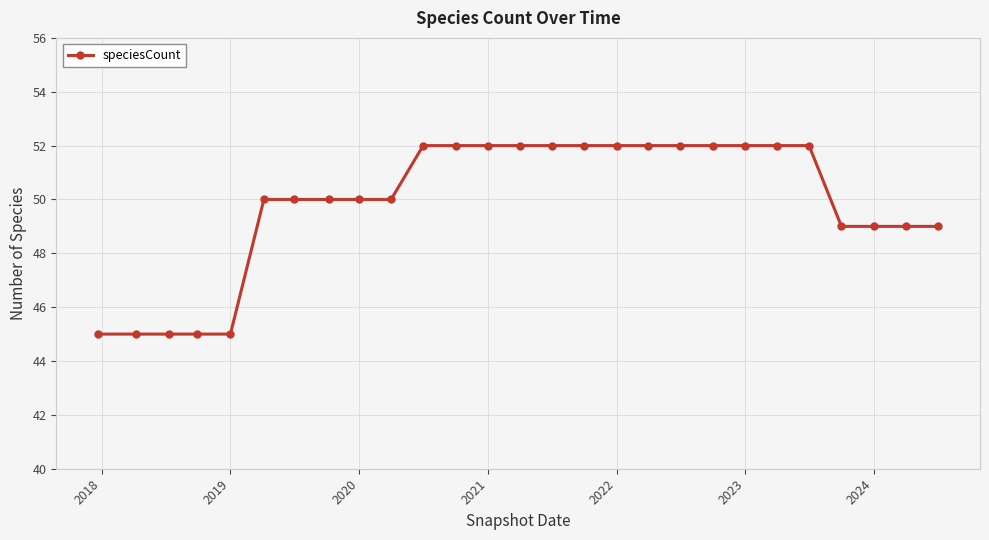

What is the smallest value displayed?

45